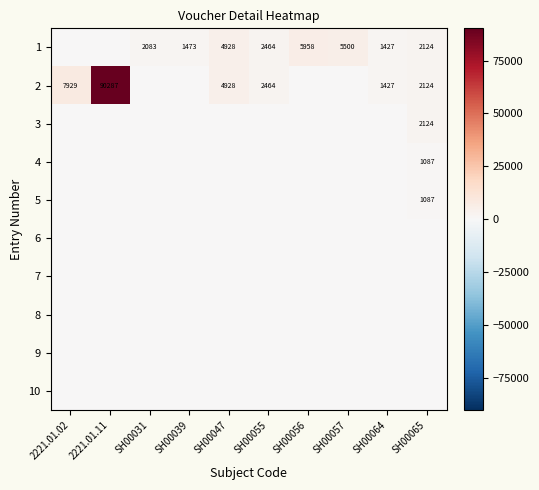

Is it true that 3 equals 1005 at SH00065?

False